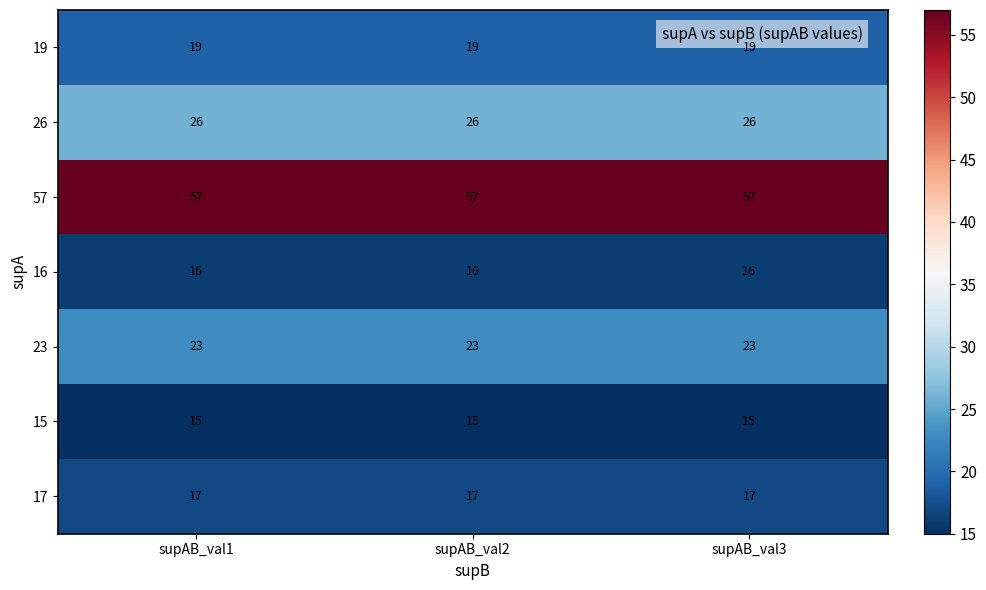

What is the smallest value displayed?

15